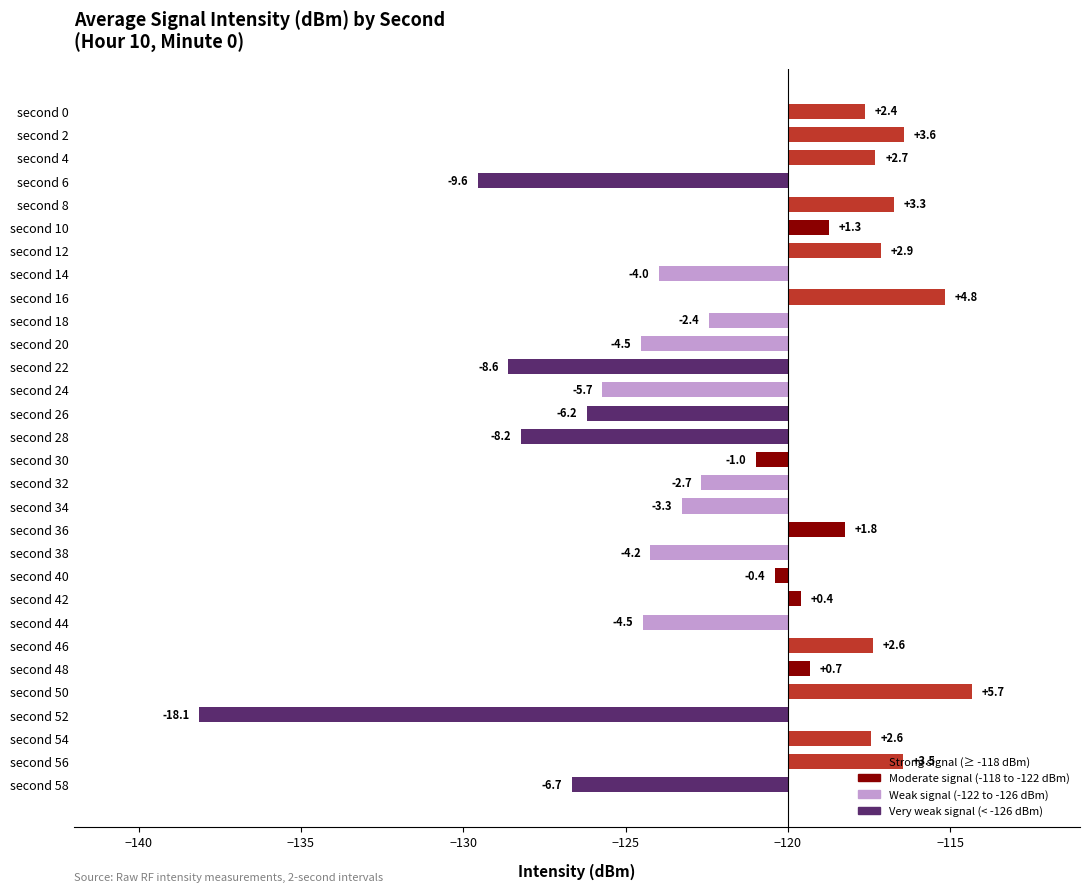

What is the change in value from second 36 to second 58?

-8.4